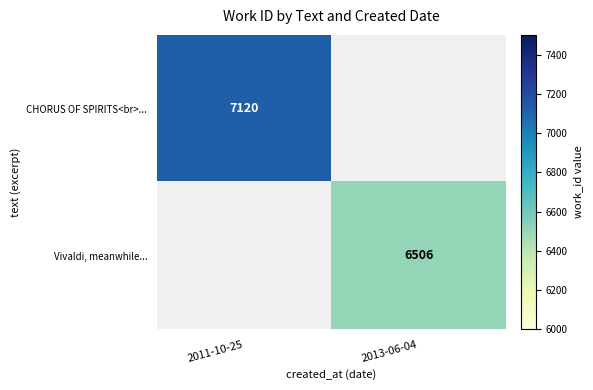

True or false: Vivaldi, meanwhile... has a value of 6506 at 2013-06-04.

True